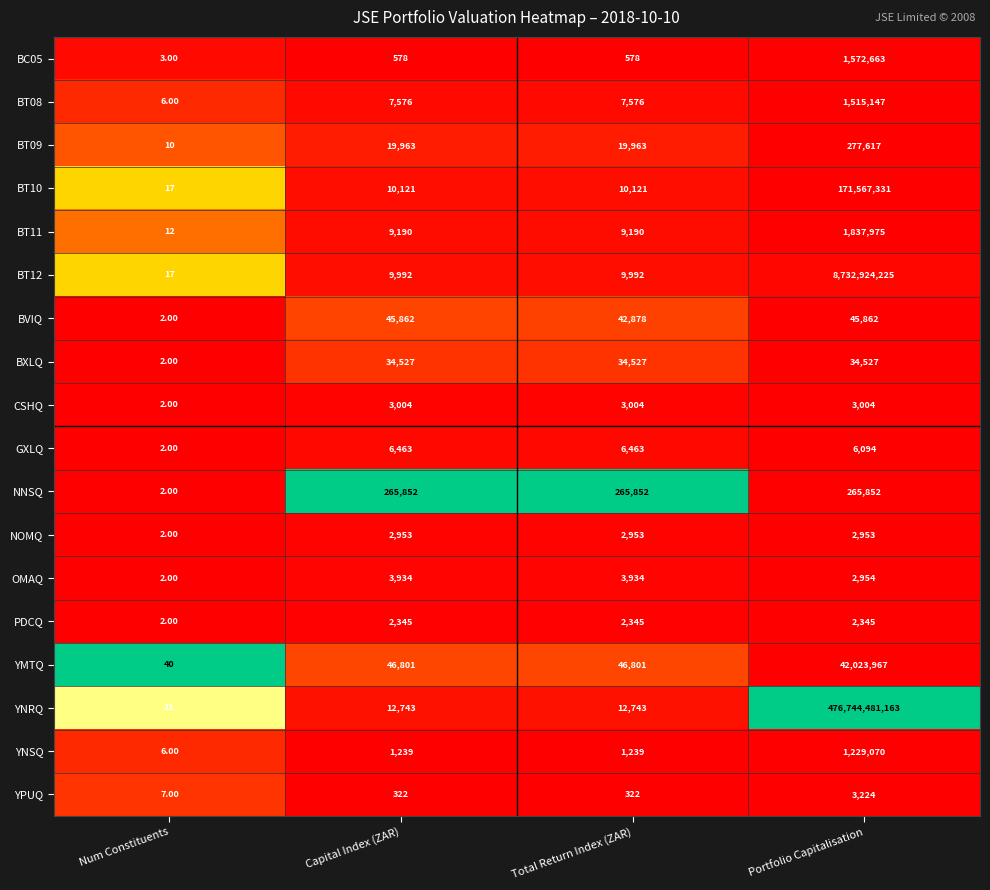

What is the difference between the maximum and second lowest values in the BVIQ series?

2984